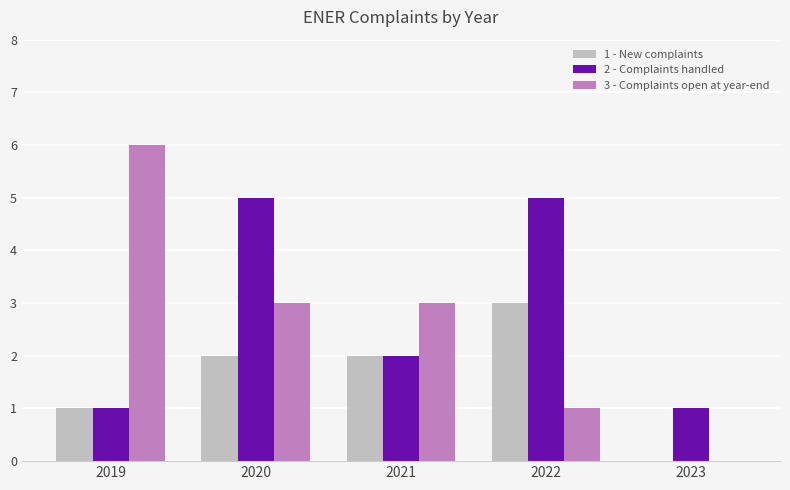

Reading right to left, extract all data points from this chart.

1 - New complaints: 2023=0	2022=3	2021=2	2020=2	2019=1
2 - Complaints handled: 2023=1	2022=5	2021=2	2020=5	2019=1
3 - Complaints open at year-end: 2023=0	2022=1	2021=3	2020=3	2019=6